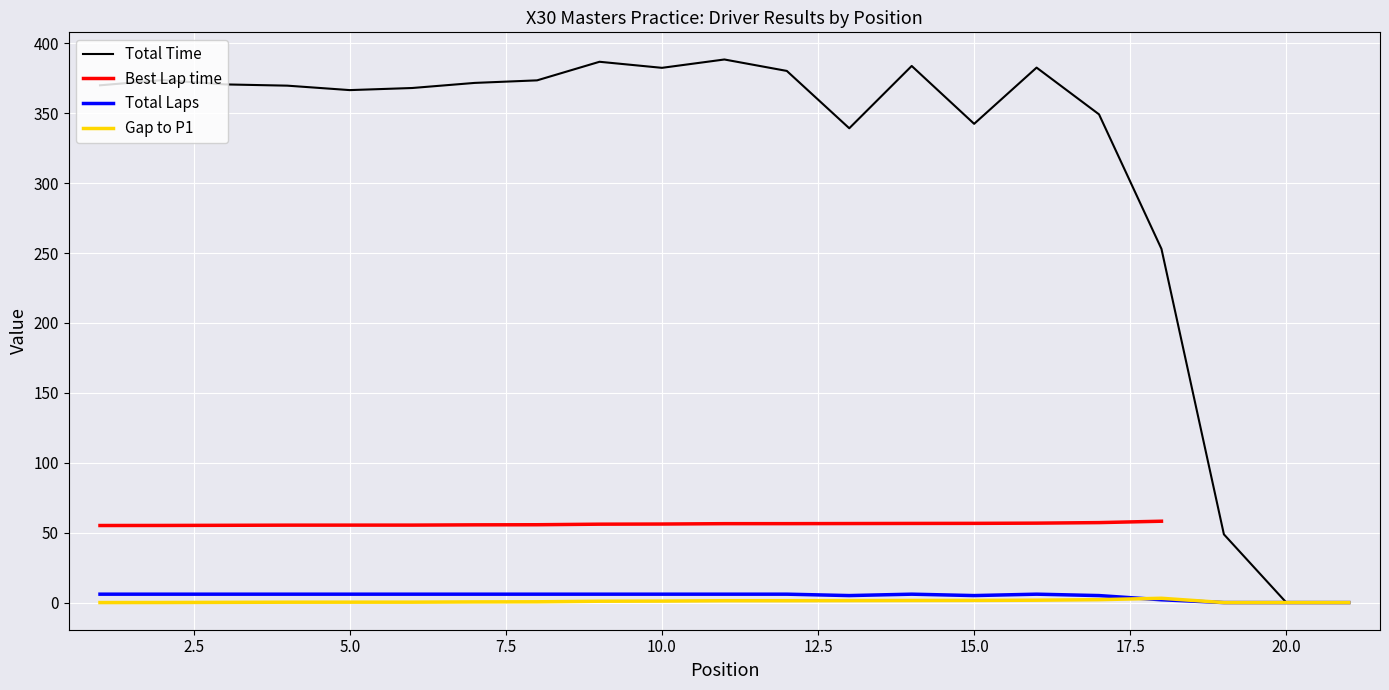

True or false: Total Laps and Gap to P1 cross at least once.

True